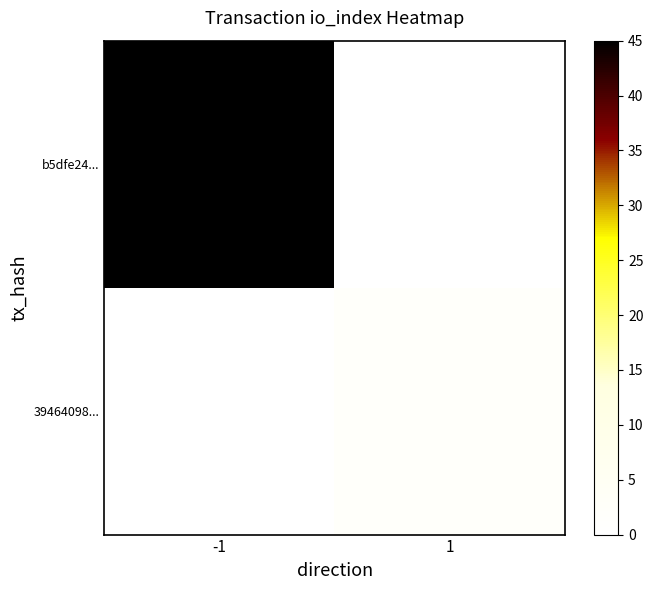

What is the difference between the highest and lowest values at -1?

45